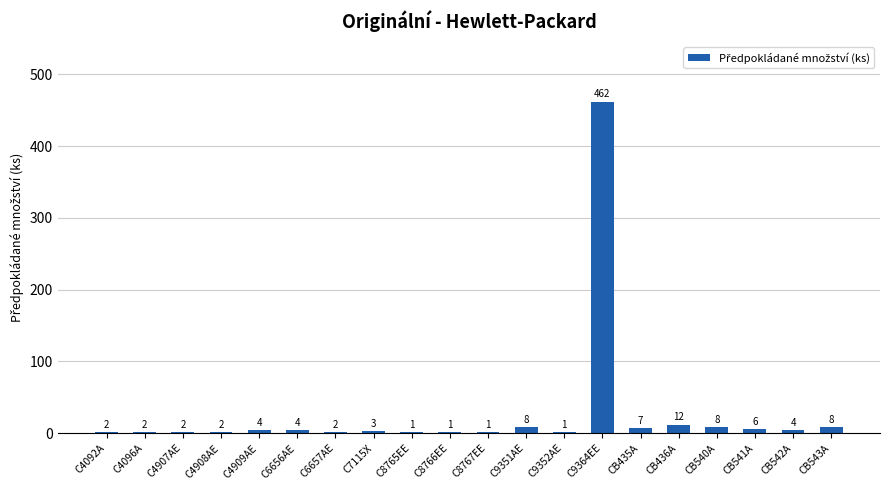

What is the maximum value shown in the chart?

462